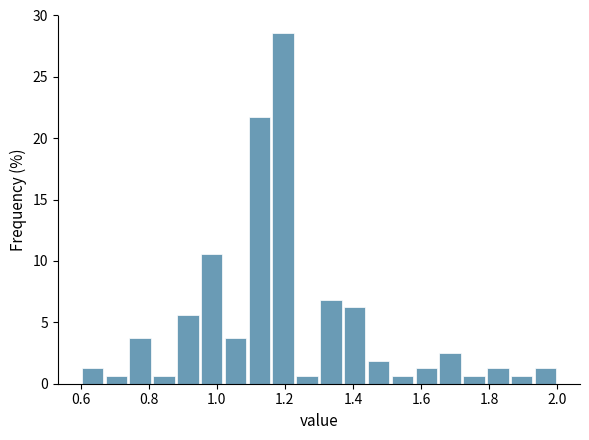

Read against the x-axis, roughly where is the centre of the tallest bar?

1.20